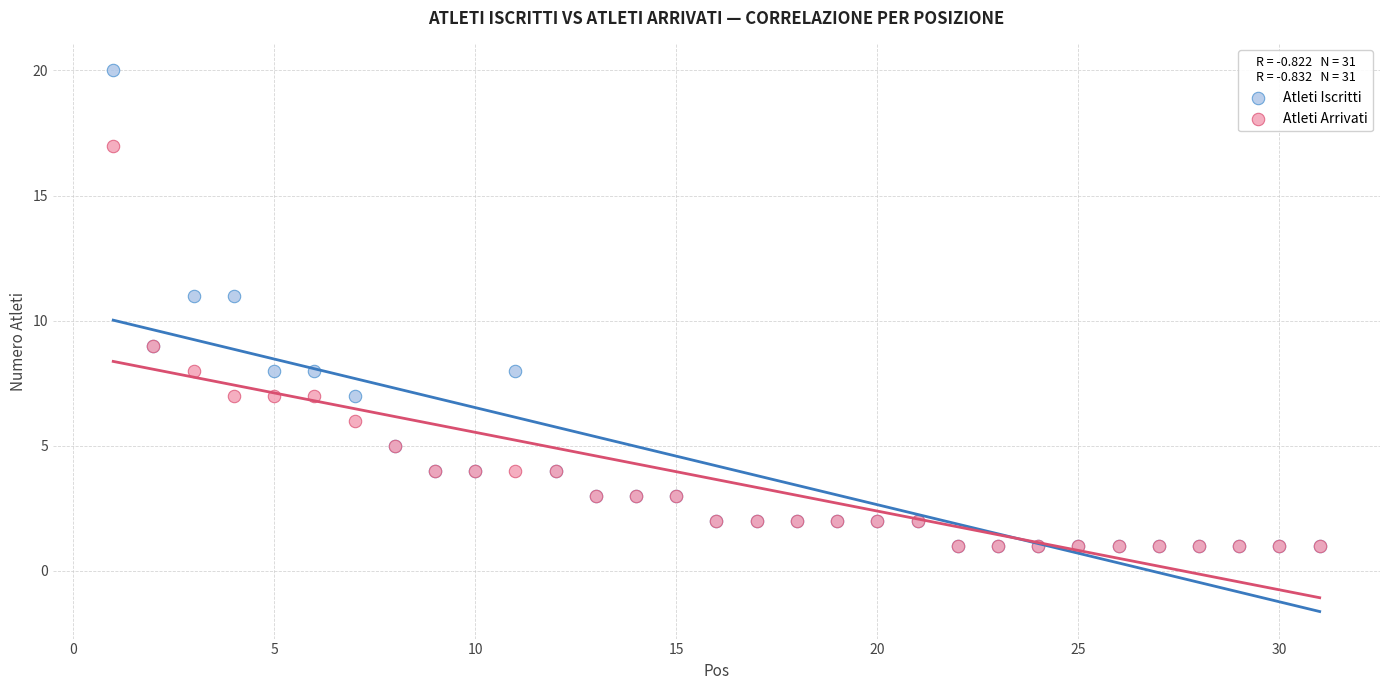

Which series has the widest spread of Y values?

Atleti Iscritti